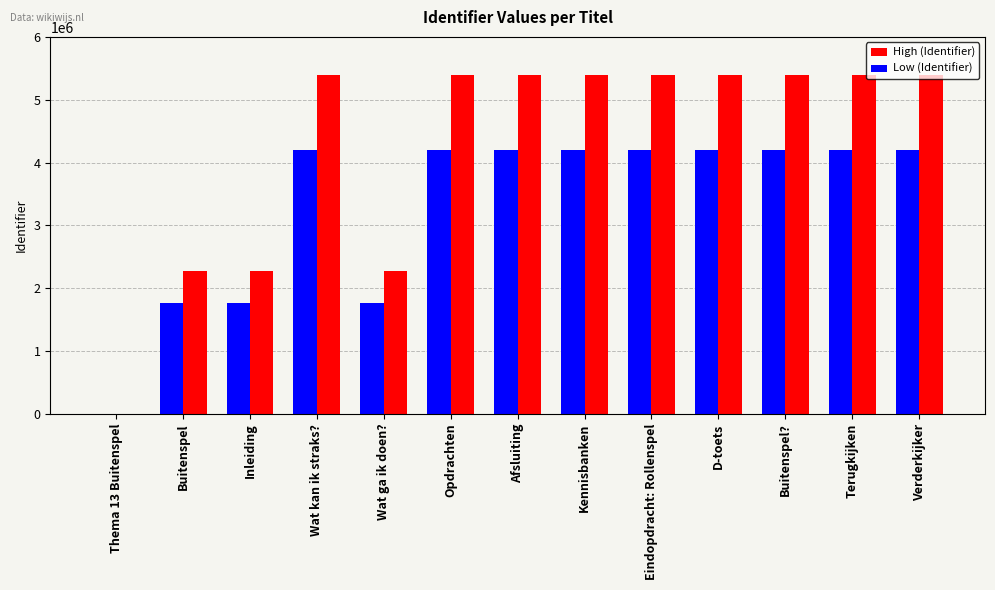

How many values in High (Identifier) are above zero?

12